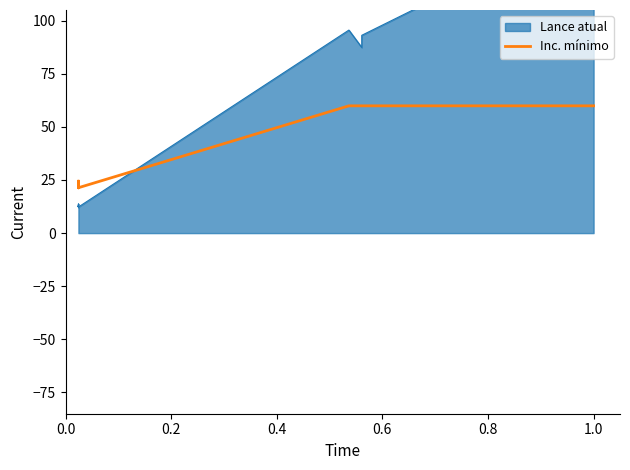

The value at 13 is 4.8. True or false?

False